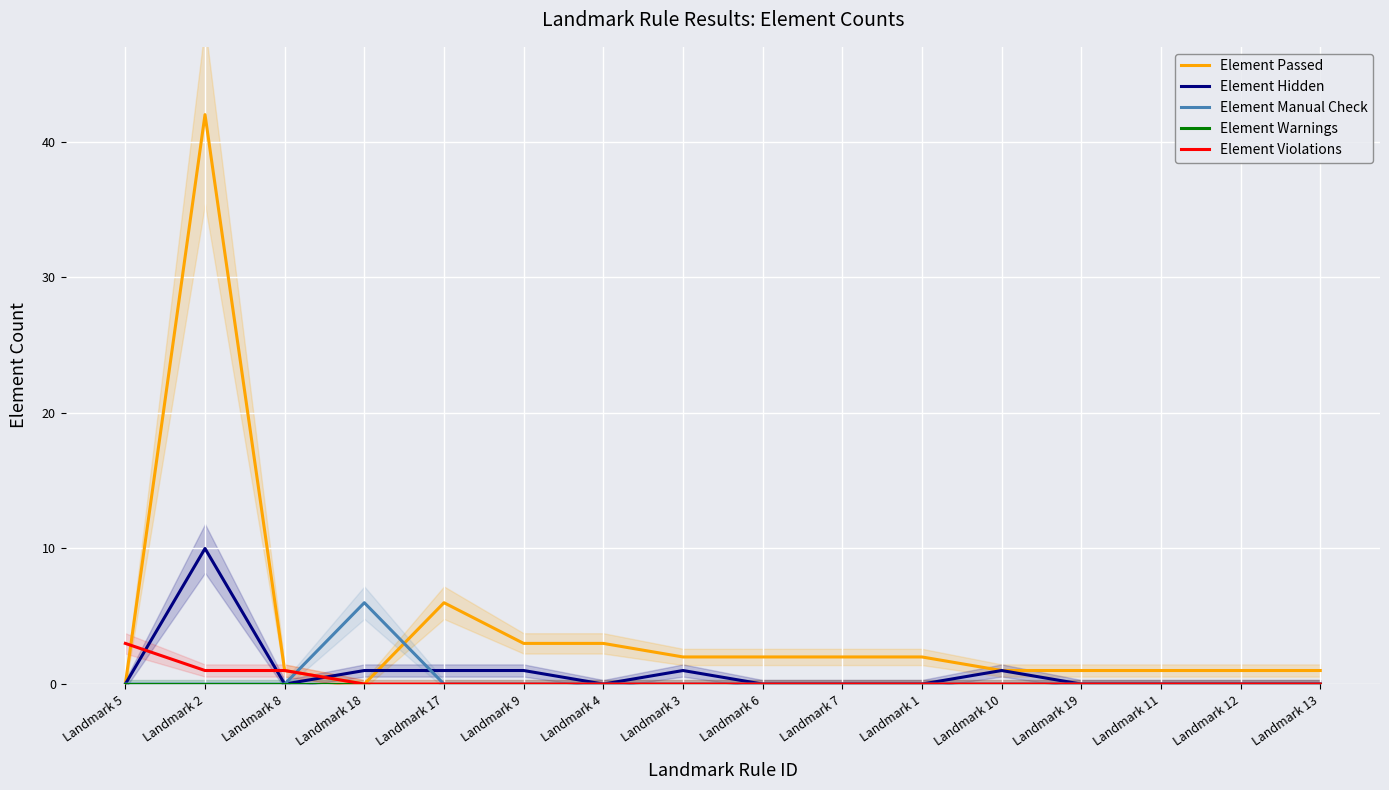

The value of Element Violations at Landmark 12 is 2. True or false?

False